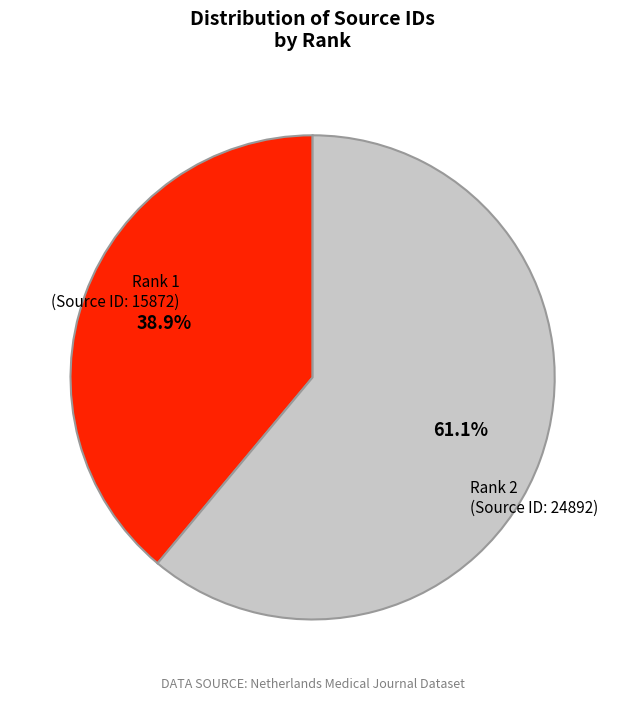

Count the number of slices in the pie.

2